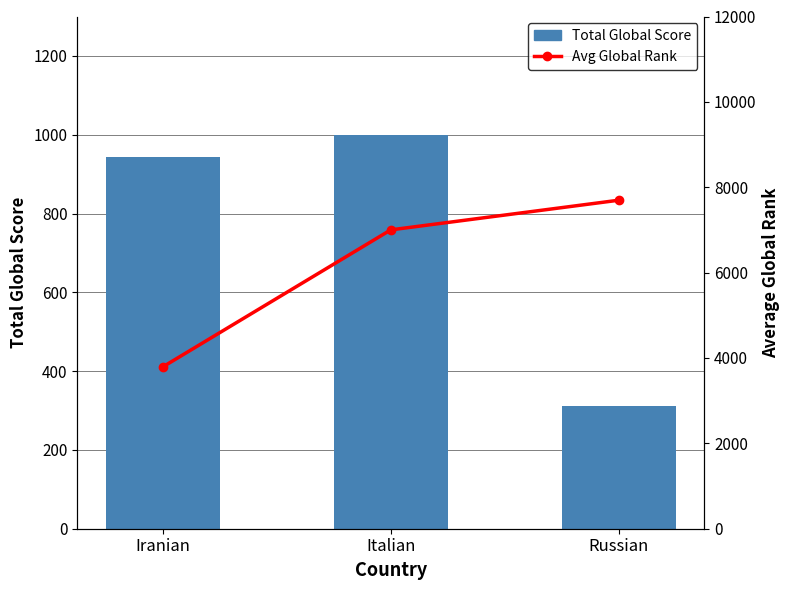

How many data points in Avg Global Rank are above 7001?

1